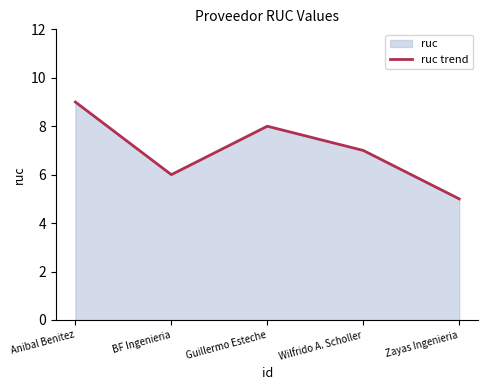

How many categories are shown in the chart?

5